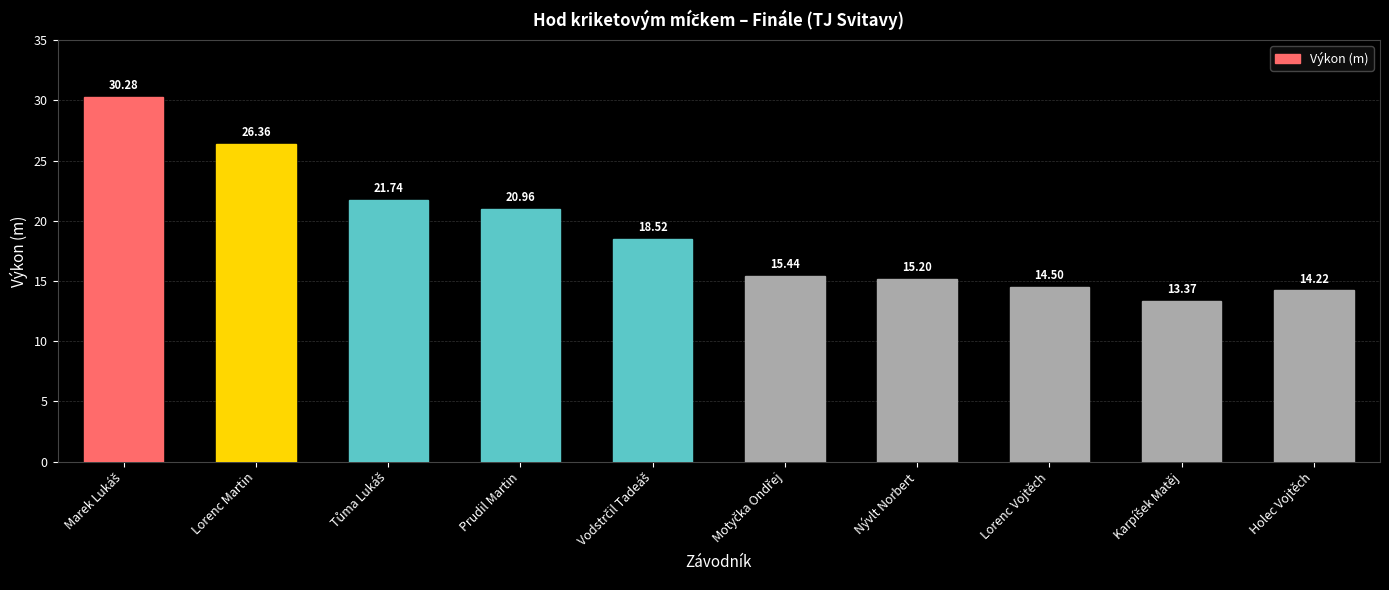

What is the maximum value shown in the chart?

30.3